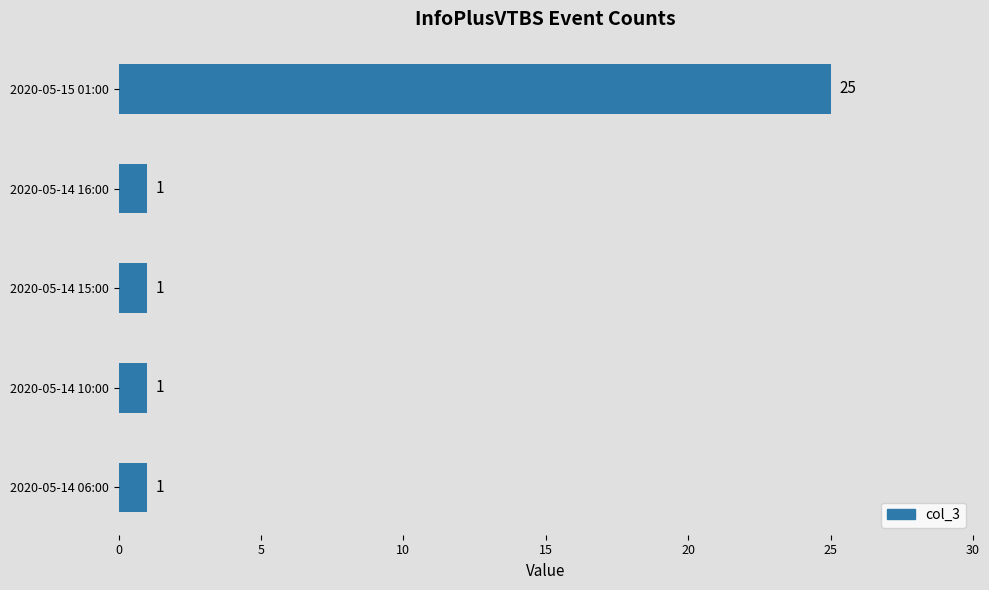

Count the number of categories in the chart.

5